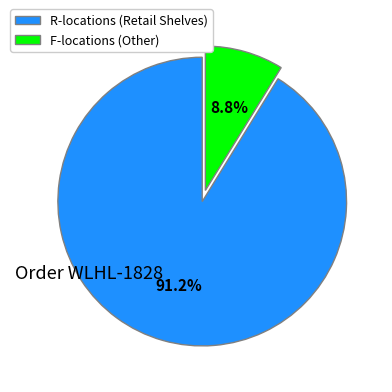

Do F-locations (Other) and R-locations (Retail Shelves) together represent more than half of the pie?

Yes